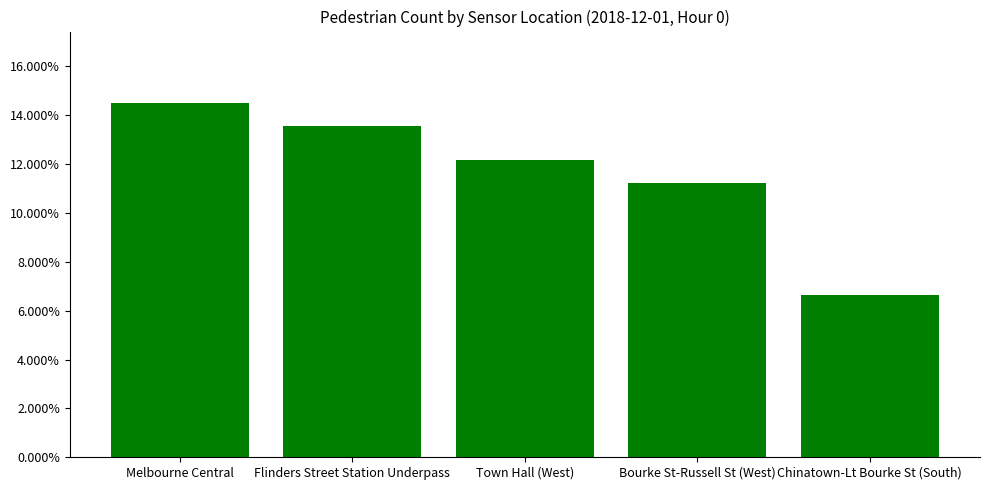

Are the bars horizontal?

No